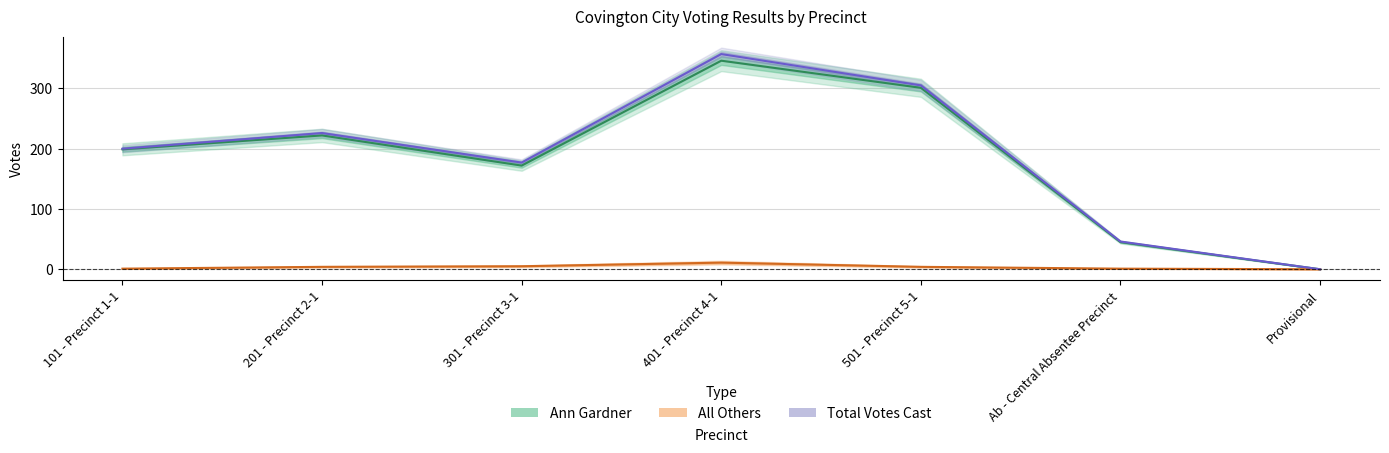

List the labels in order of Total Votes Cast value, smallest first.

Provisional, Ab - Central Absentee Precinct, 301 - Precinct 3-1, 101 - Precinct 1-1, 201 - Precinct 2-1, 501 - Precinct 5-1, 401 - Precinct 4-1